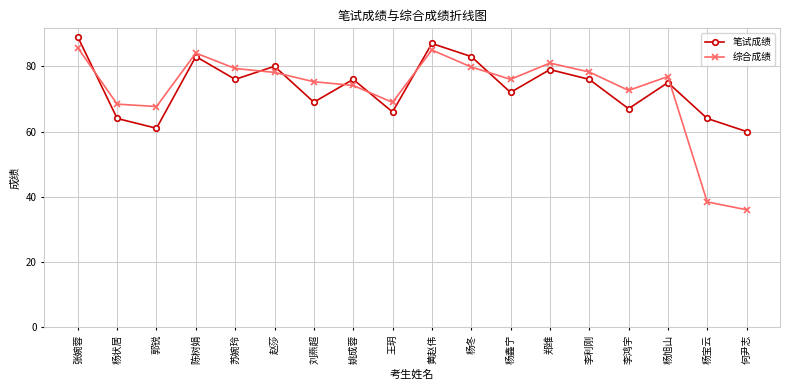

The 笔试成绩 series shows 114.1 at 李利刚. True or false?

False